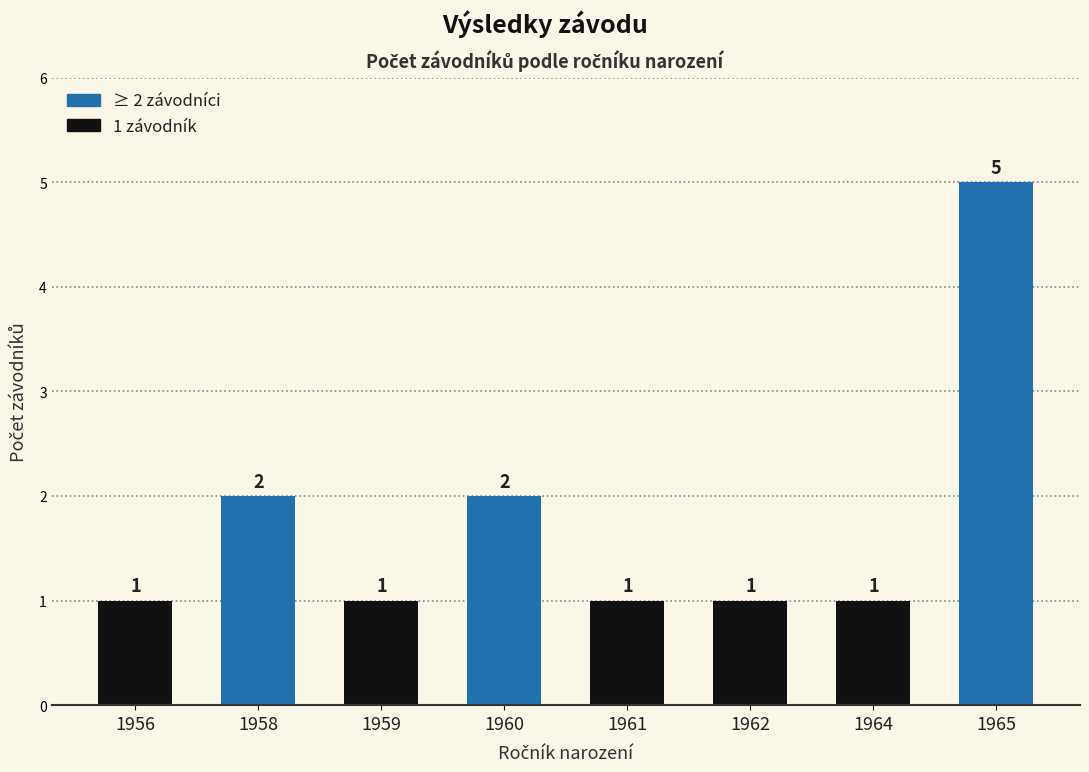

The value at 1959 is 1. True or false?

True